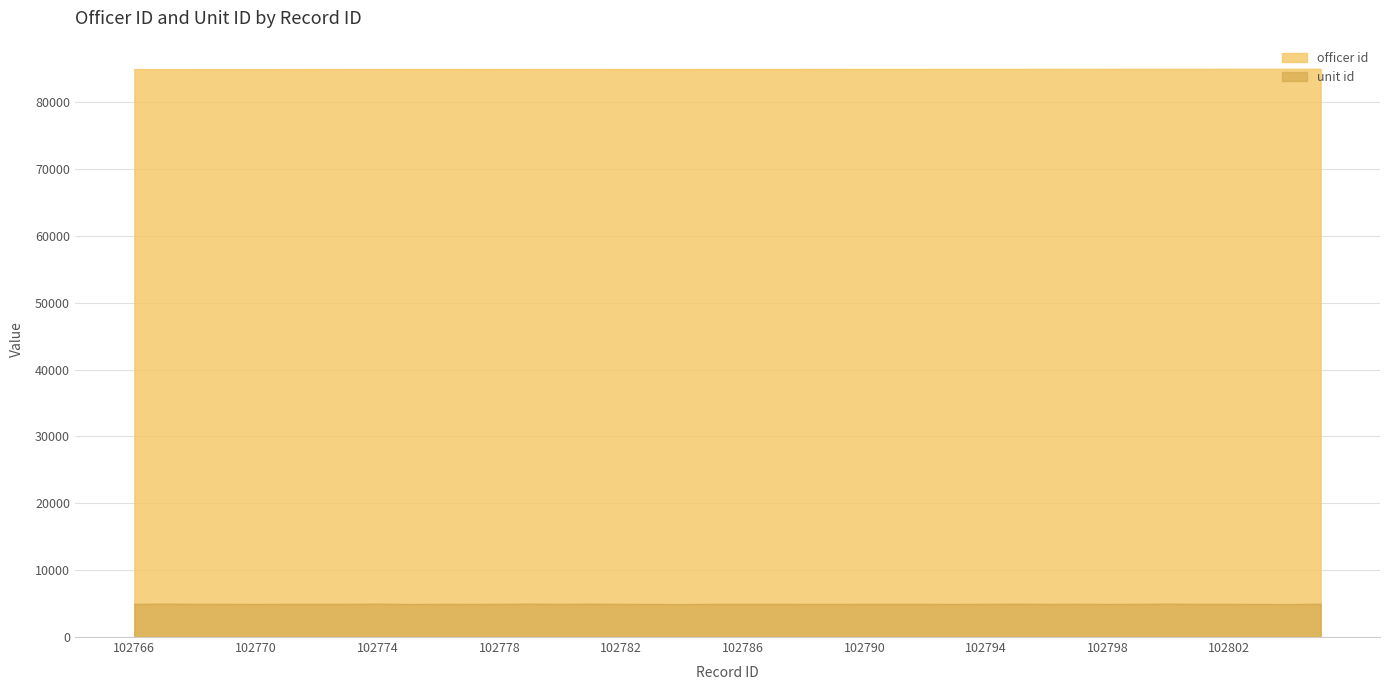

True or false: officer id and unit id cross at least once.

False